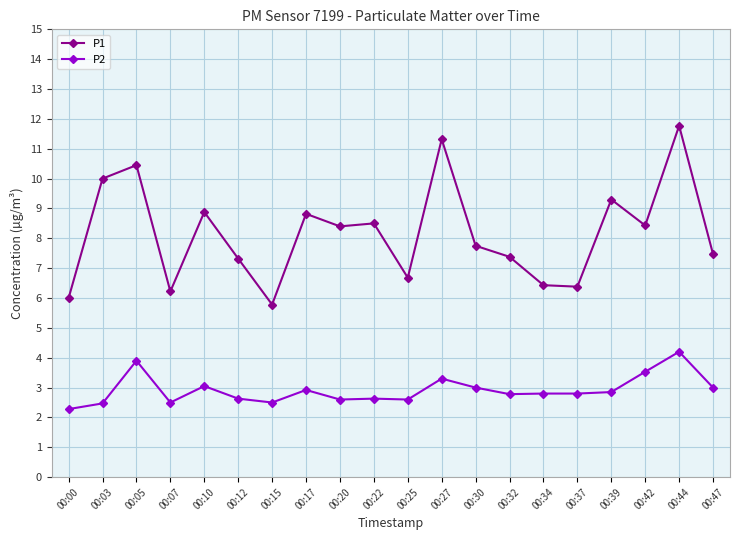

Read the P2 value at 00:39.

2.9